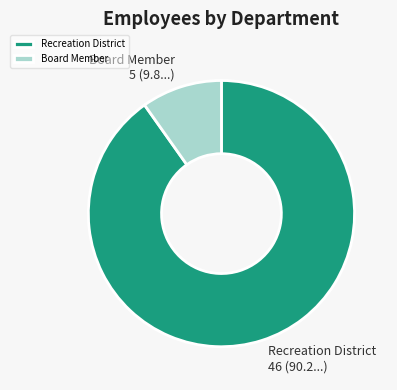

Rank the categories by value from highest to lowest.

Recreation District, Board Member